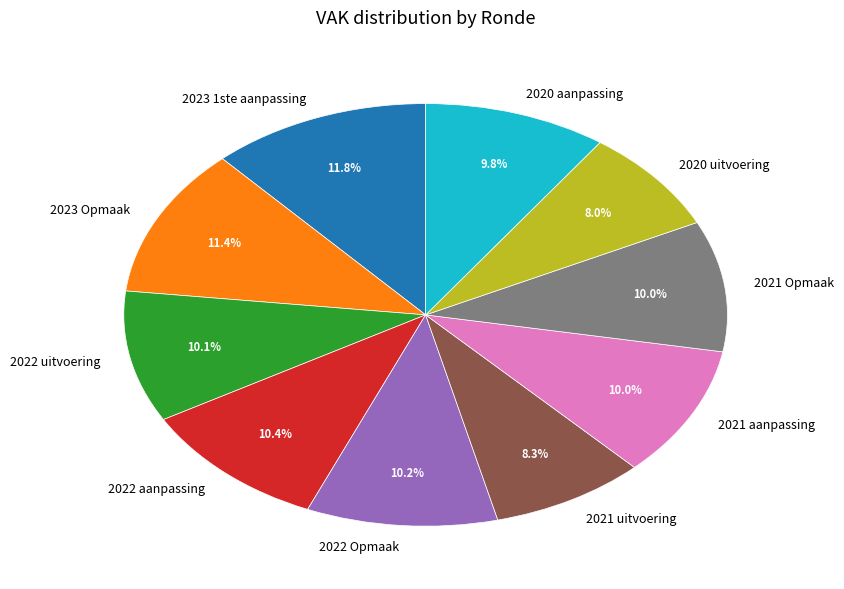

To the nearest percent, what is the average slice percentage?

10%